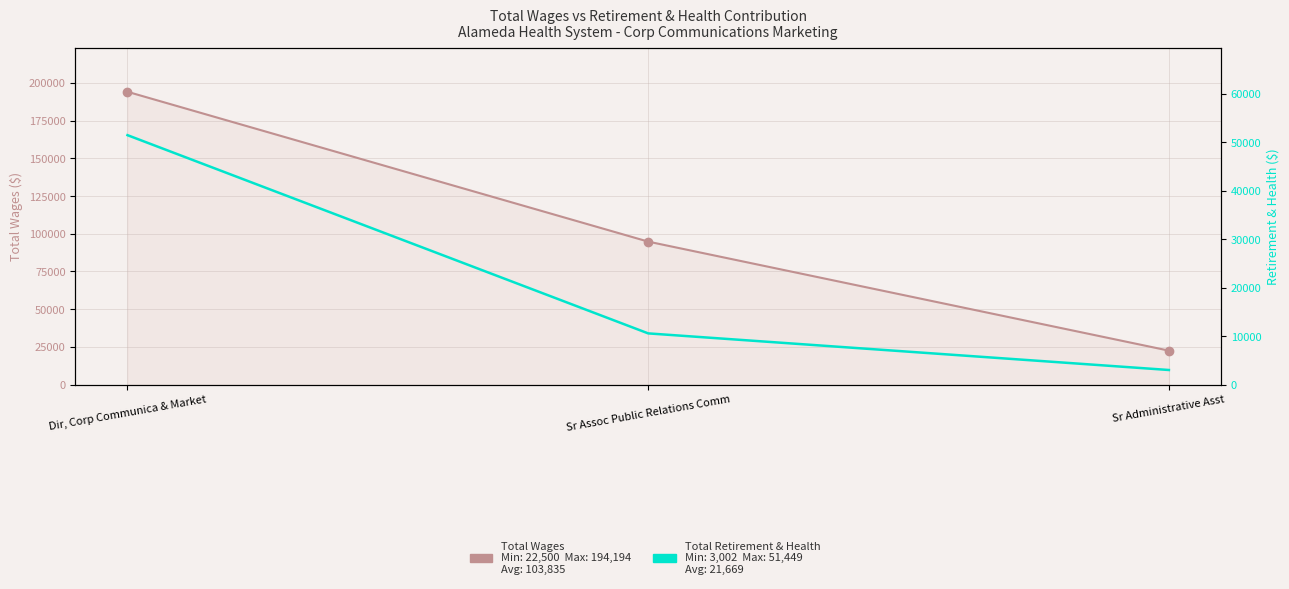

What is the approximate value of Total Wages at Dir, Corp Communica & Market, to the nearest 50?

194200